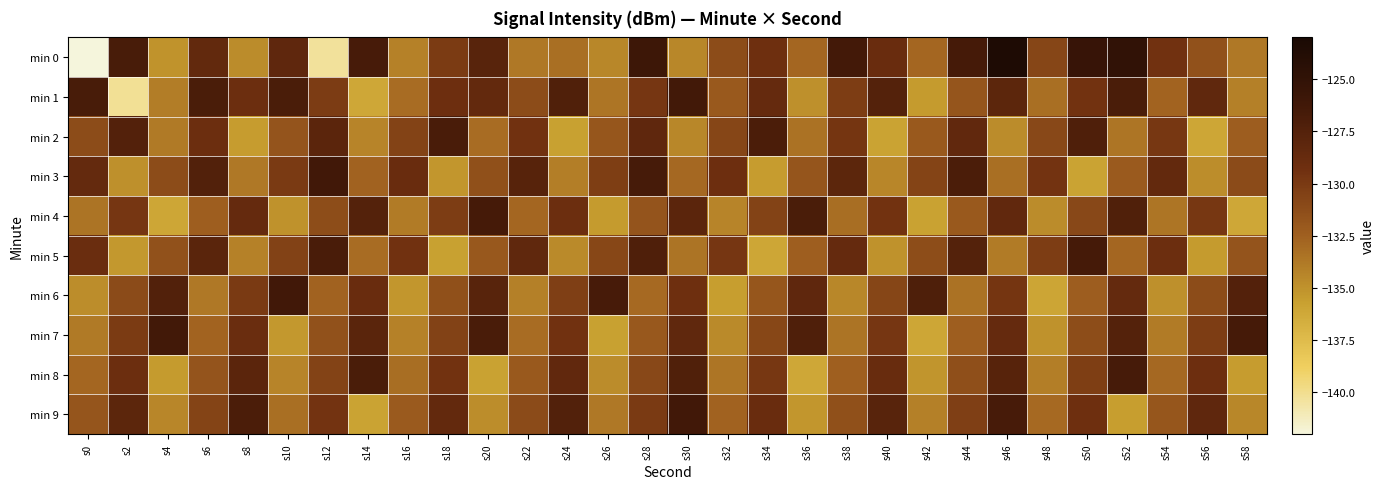

At which category does the chart reach its minimum across all series?

s0